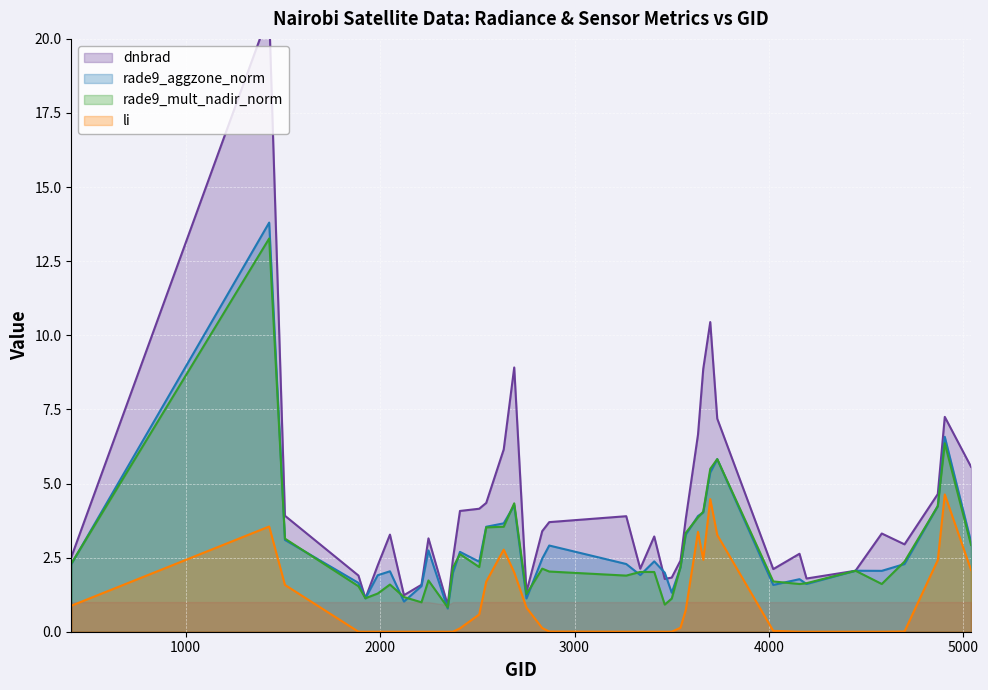

Reading left to right, transcribe all the data shown in this chart.

dnbrad: 413=2.5	1430=20.9	1511=3.9	1889=1.9	1925=1.1	1988=2.2	2051=3.3	2123=1.2	2213=1.6	2249=3.1	2348=0.9	2375=2.5	2411=4.1	2510=4.1	2546=4.3	2636=6.1	2690=8.9	2753=1.3	2834=3.4	2870=3.7	3266=3.9	3338=2.1	3410=3.2	3464=1.8	3500=1.8	3545=2.4	3572=3.8	3635=6.7	3662=8.9	3698=10.4	3734=7.2	4022=2.1	4157=2.6	4193=1.8	4445=2.1	4580=3.3	4697=2.9	4868=4.6	4904=7.2	5039=5.6
rade9_aggzone_norm: 413=2.3	1430=13.8	1511=3.1	1889=1.6	1925=1.1	1988=1.9	2051=2.0	2123=1.0	2213=1.5	2249=2.7	2348=0.8	2375=2.0	2411=2.7	2510=2.4	2546=3.5	2636=3.7	2690=4.3	2753=1.1	2834=2.5	2870=2.9	3266=2.3	3338=1.9	3410=2.4	3464=2.0	3500=1.3	3545=2.2	3572=3.3	3635=3.9	3662=4.0	3698=5.4	3734=5.8	4022=1.6	4157=1.8	4193=1.6	4445=2.1	4580=2.1	4697=2.3	4868=4.2	4904=6.6	5039=3.0
rade9_mult_nadir_norm: 413=2.3	1430=13.3	1511=3.1	1889=1.5	1925=1.1	1988=1.3	2051=1.6	2123=1.2	2213=1.0	2249=1.7	2348=0.8	2375=2.2	2411=2.6	2510=2.2	2546=3.5	2636=3.5	2690=4.3	2753=1.3	2834=2.1	2870=2.0	3266=1.9	3338=2.0	3410=2.0	3464=0.9	3500=1.1	3545=2.2	3572=3.3	3635=3.9	3662=4.1	3698=5.5	3734=5.8	4022=1.7	4157=1.6	4193=1.6	4445=2.1	4580=1.6	4697=2.4	4868=4.2	4904=6.4	5039=2.9
li: 413=0.9	1430=3.5	1511=1.6	1889=0.0	1925=0.0	1988=0.0	2051=0.0	2123=0.0	2213=0.0	2249=0.0	2348=0.0	2375=0.0	2411=0.1	2510=0.6	2546=1.7	2636=2.8	2690=2.0	2753=0.8	2834=0.1	2870=0.0	3266=0.0	3338=0.0	3410=0.0	3464=0.0	3500=0.0	3545=0.1	3572=0.7	3635=3.4	3662=2.4	3698=4.5	3734=3.3	4022=0.0	4157=0.0	4193=0.0	4445=0.0	4580=0.0	4697=0.0	4868=2.4	4904=4.6	5039=2.1